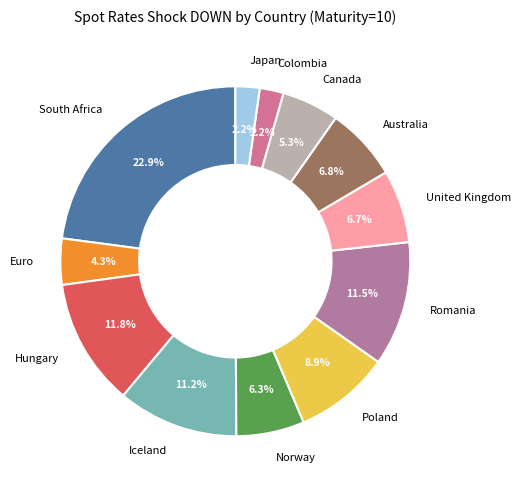

Is there any slice that represents more than half of the pie?

No